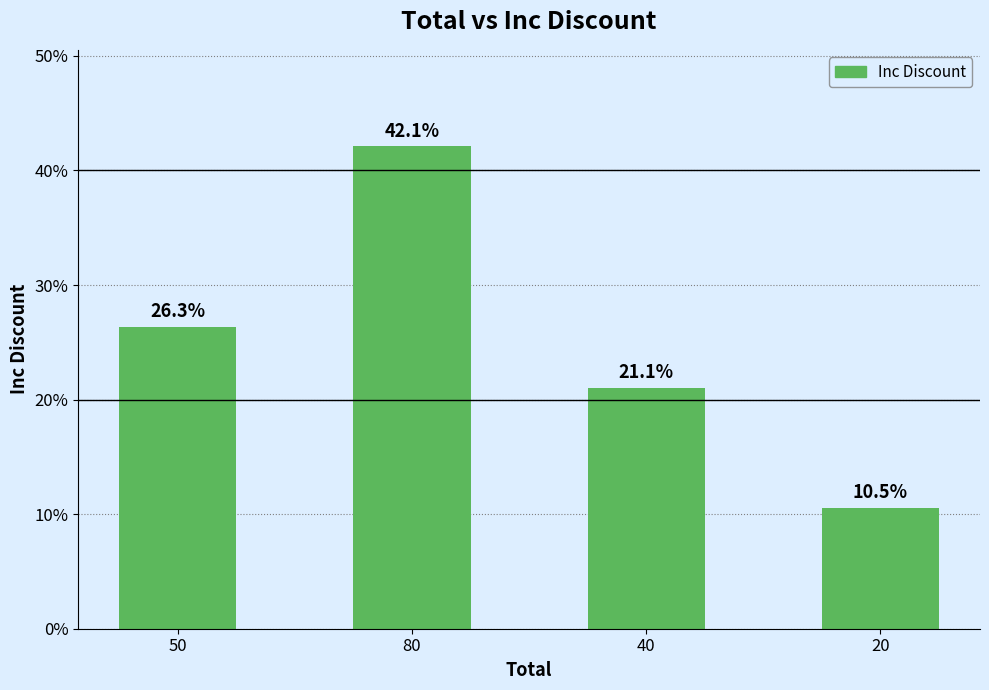

What is the difference between the maximum and second lowest values?

21.1